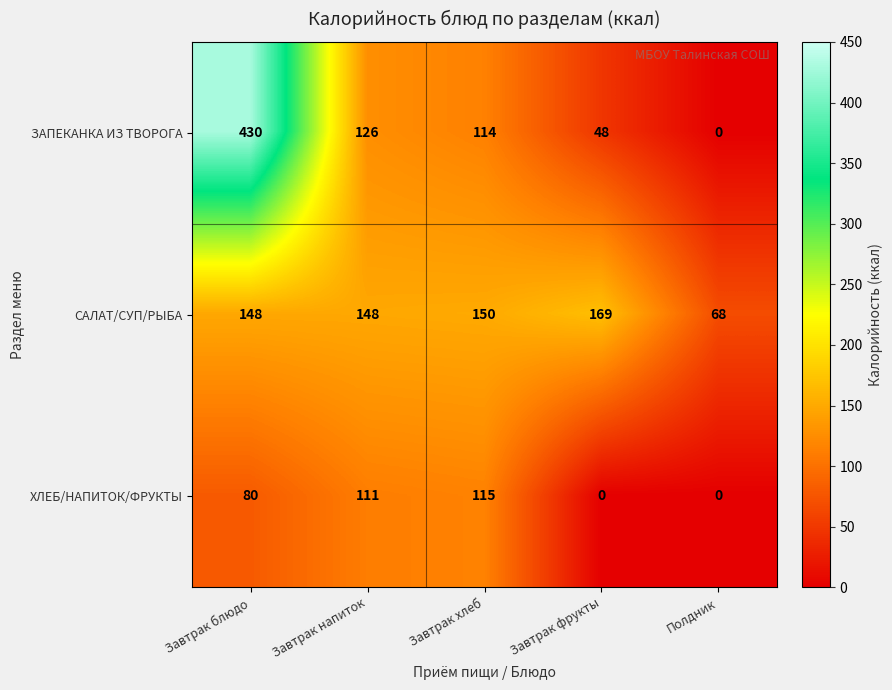

Reading right to left, extract all data points from this chart.

ЗАПЕКАНКА ИЗ ТВОРОГА: Полдник=0	Завтрак фрукты=48	Завтрак хлеб=114	Завтрак напиток=126	Завтрак блюдо=430
САЛАТ/СУП/РЫБА: Полдник=68	Завтрак фрукты=169	Завтрак хлеб=150	Завтрак напиток=148	Завтрак блюдо=148
ХЛЕБ/НАПИТОК/ФРУКТЫ: Полдник=0	Завтрак фрукты=0	Завтрак хлеб=115	Завтрак напиток=111	Завтрак блюдо=80